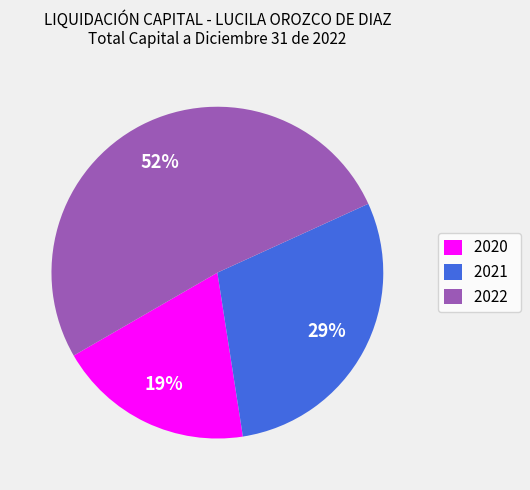

How many slices are in this pie chart?

3